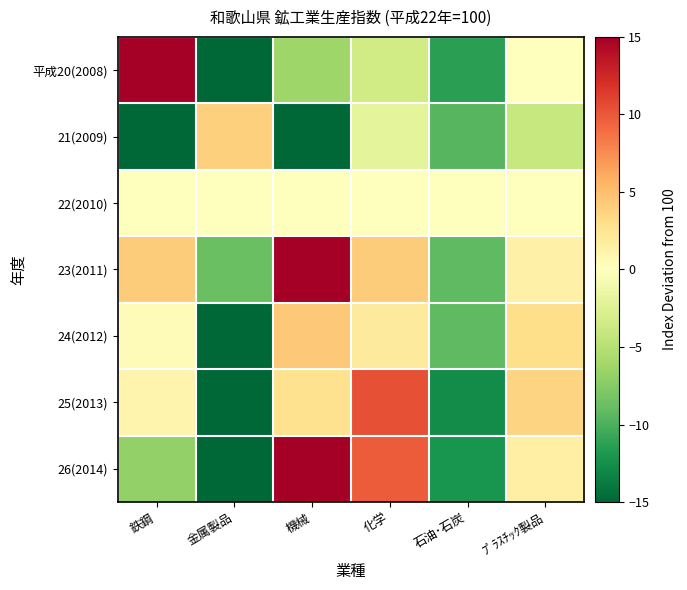

Reading left to right, extract all data points from this chart.

平成20(2008): 鉄鋼=15.5	金属製品=-31.8	機械=-6.3	化学=-3.4	石油･石炭=-11.3	ﾌﾟﾗｽﾁｯｸ製品=0.0
21(2009): 鉄鋼=-19.8	金属製品=3.9	機械=-27.1	化学=-2.1	石油･石炭=-9.5	ﾌﾟﾗｽﾁｯｸ製品=-4.0
22(2010): 鉄鋼=0.0	金属製品=0.0	機械=0.0	化学=0.0	石油･石炭=0.0	ﾌﾟﾗｽﾁｯｸ製品=0.0
23(2011): 鉄鋼=4.2	金属製品=-8.7	機械=17.6	化学=4.2	石油･石炭=-9.2	ﾌﾟﾗｽﾁｯｸ製品=1.3
24(2012): 鉄鋼=0.3	金属製品=-18.4	機械=4.4	化学=1.9	石油･石炭=-9.2	ﾌﾟﾗｽﾁｯｸ製品=3.0
25(2013): 鉄鋼=1.0	金属製品=-48.7	機械=2.7	化学=10.4	石油･石炭=-12.7	ﾌﾟﾗｽﾁｯｸ製品=3.7
26(2014): 鉄鋼=-6.8	金属製品=-35.5	機械=17.3	化学=9.8	石油･石炭=-12.1	ﾌﾟﾗｽﾁｯｸ製品=1.5